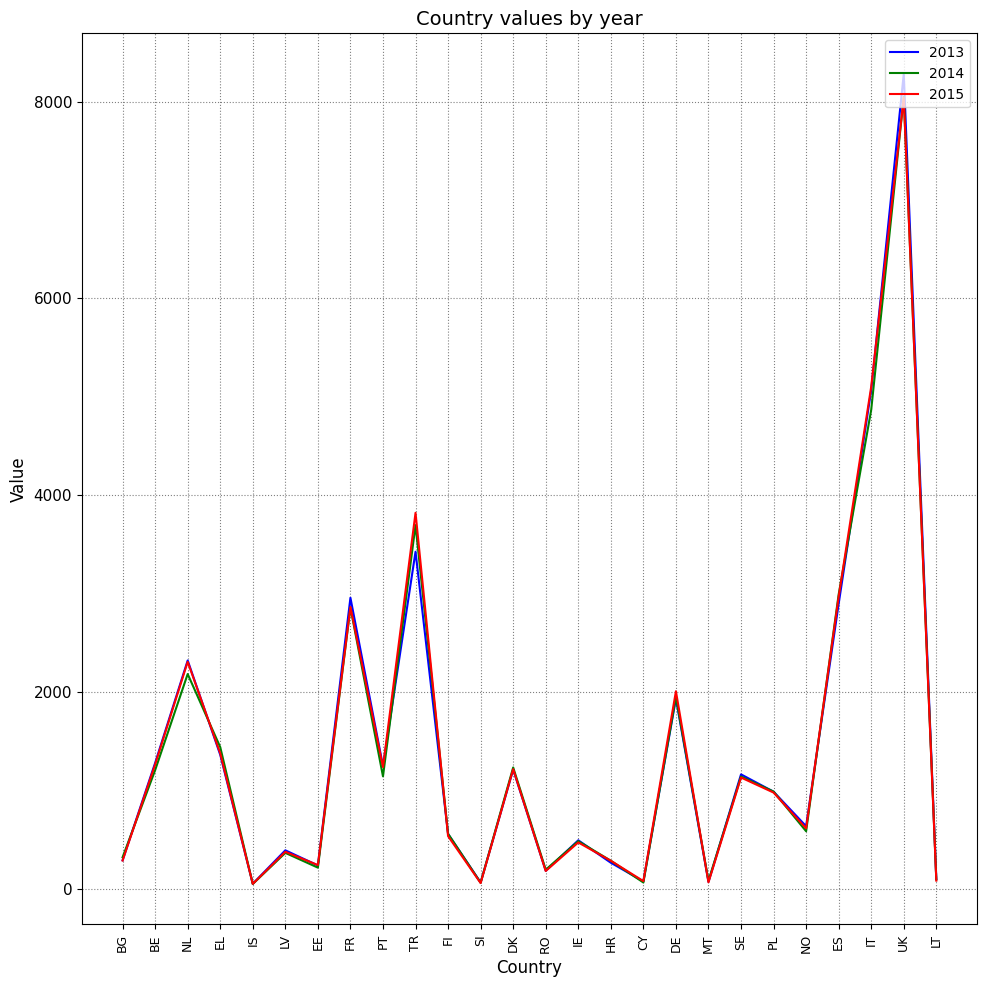

Which series has the widest spread of values?

2013